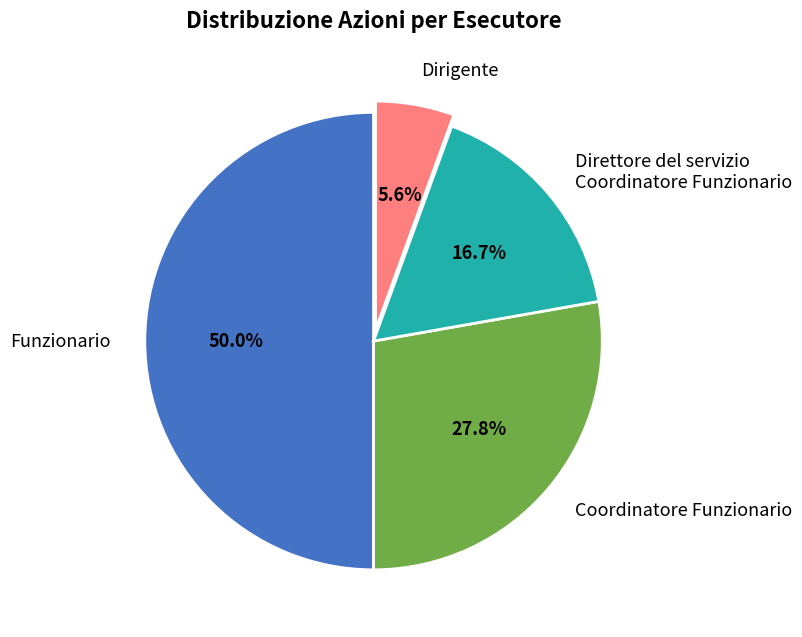

Is Dirigente the majority of the pie?

No